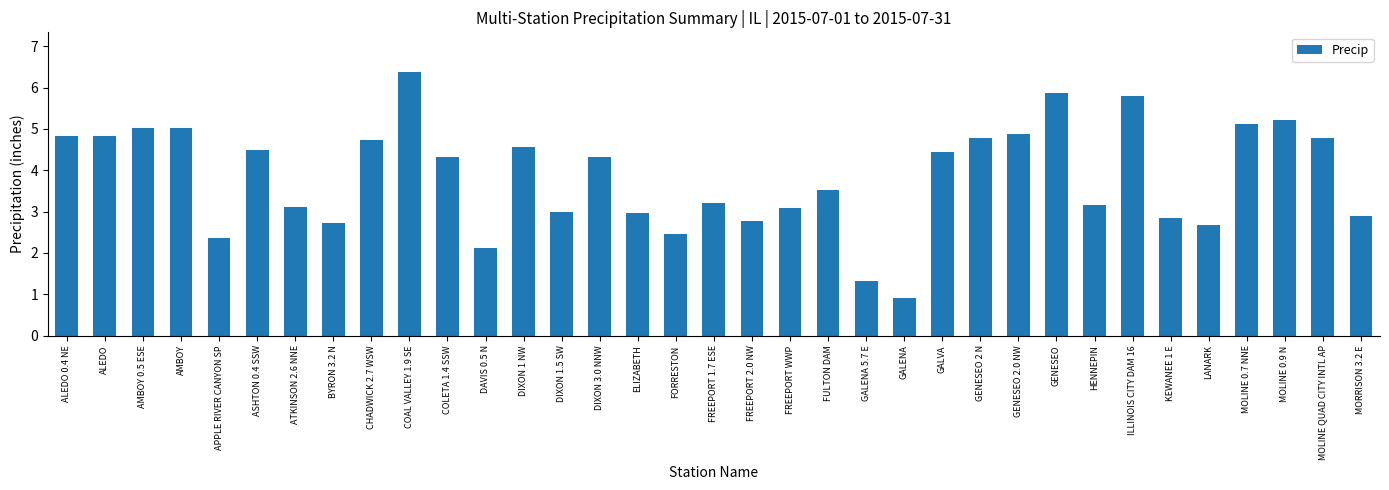

Does the chart contain stacked bars?

No